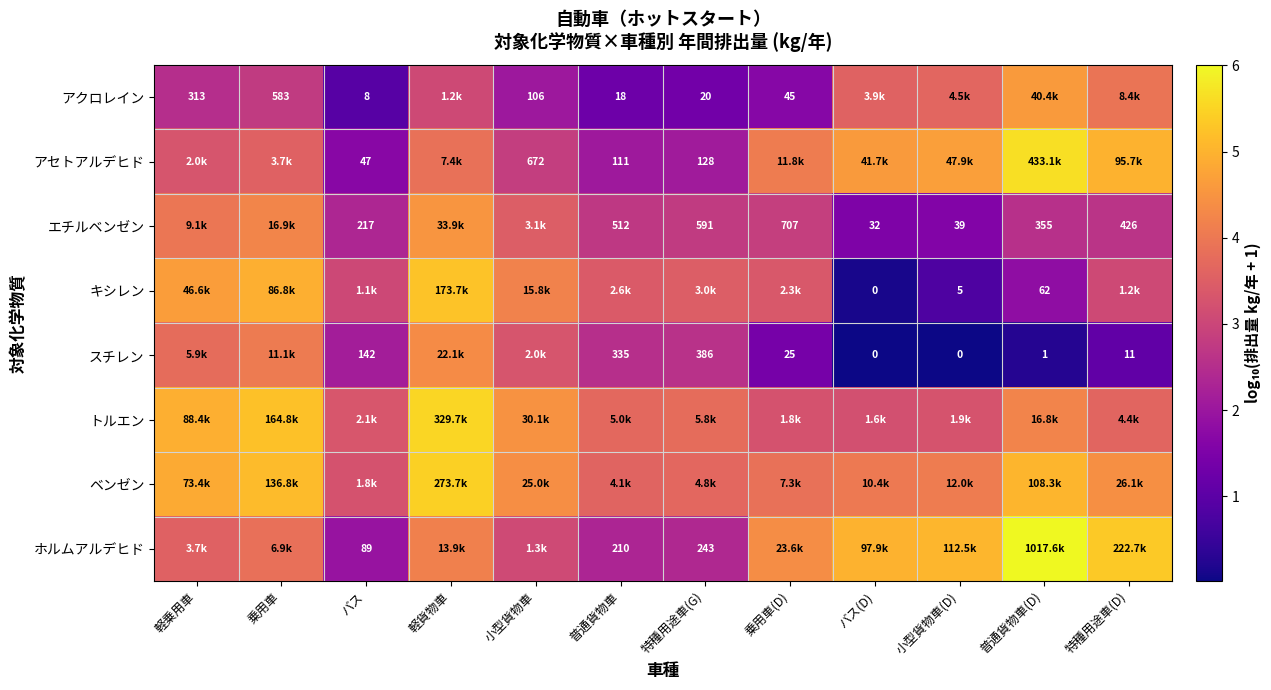

The value of ホルムアルデヒド at 小型貨物車(D) is 1.2. True or false?

False